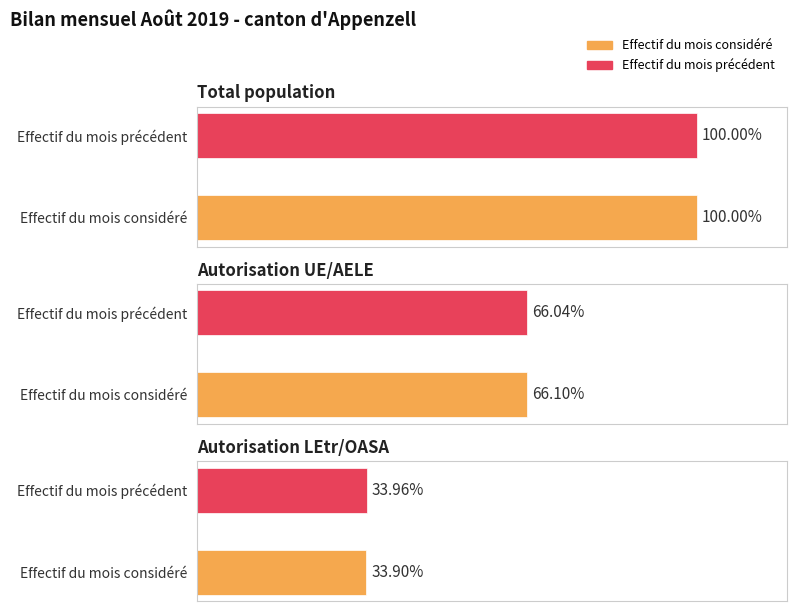

What is the label of the 3rd bar from the right?

Total